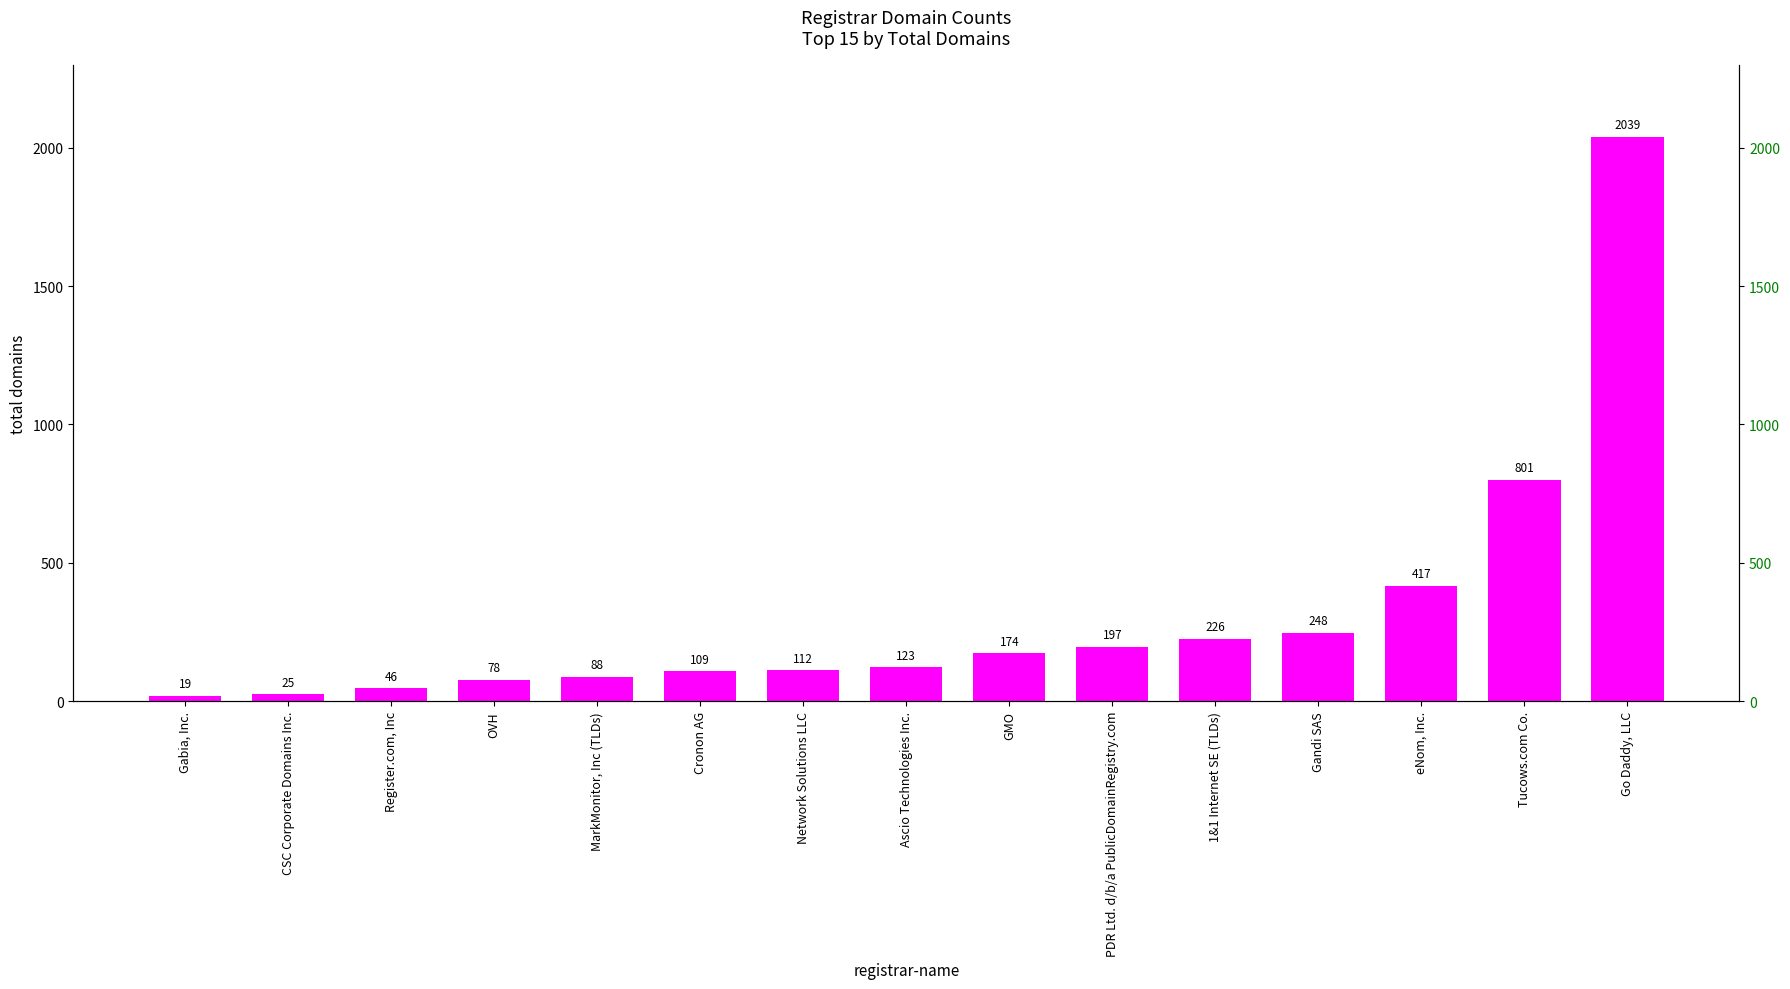

What is the change in value from PDR Ltd. d/b/a PublicDomainRegistry.com to Go Daddy, LLC?

+1842